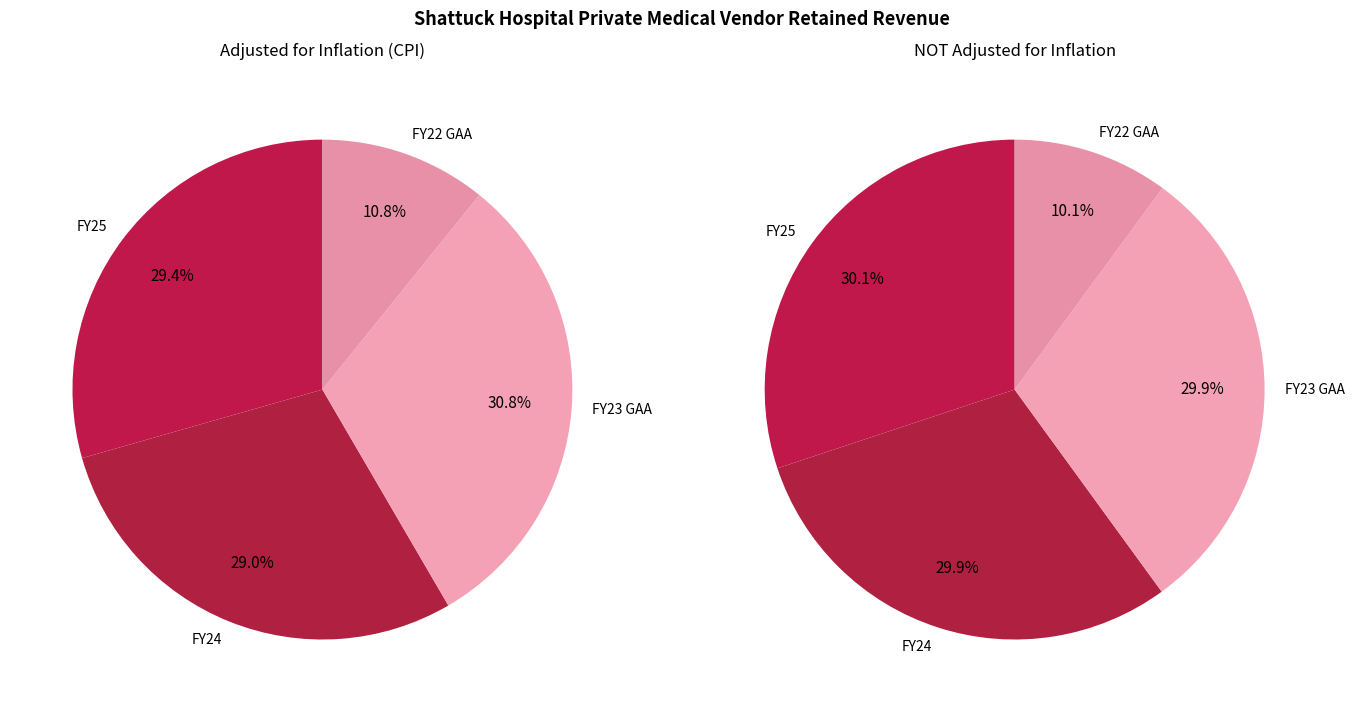

How many slices are in this pie chart?

4